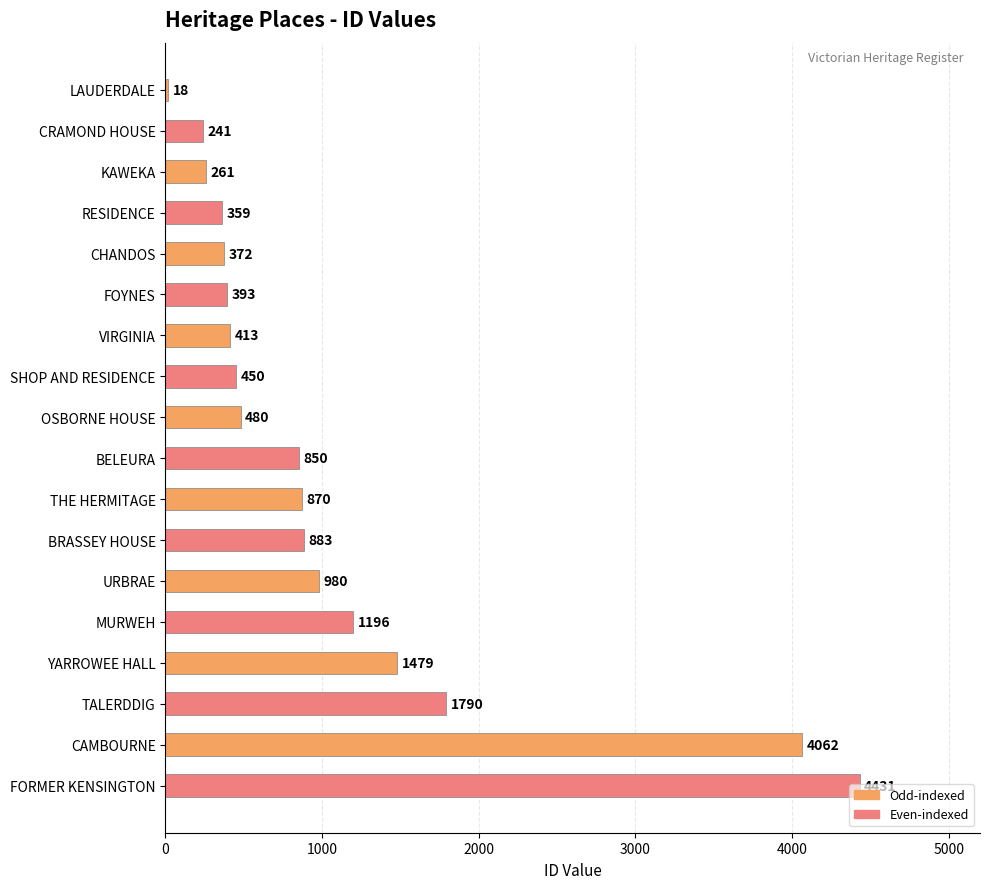

What is the difference between the maximum and second lowest values?

4190